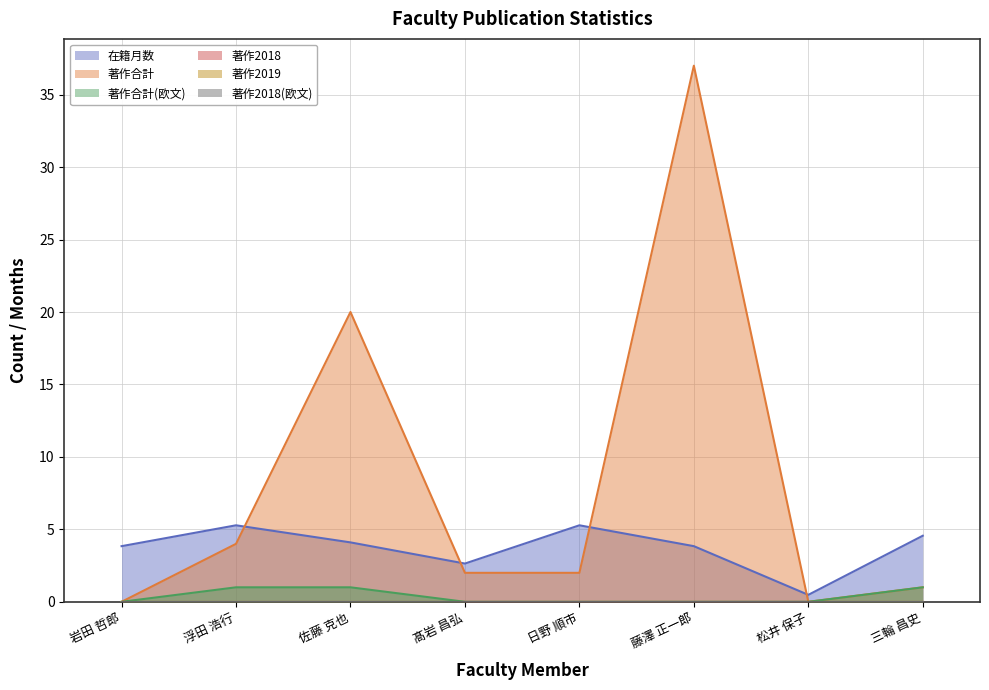

Which series has the largest total across all categories?

著作合計